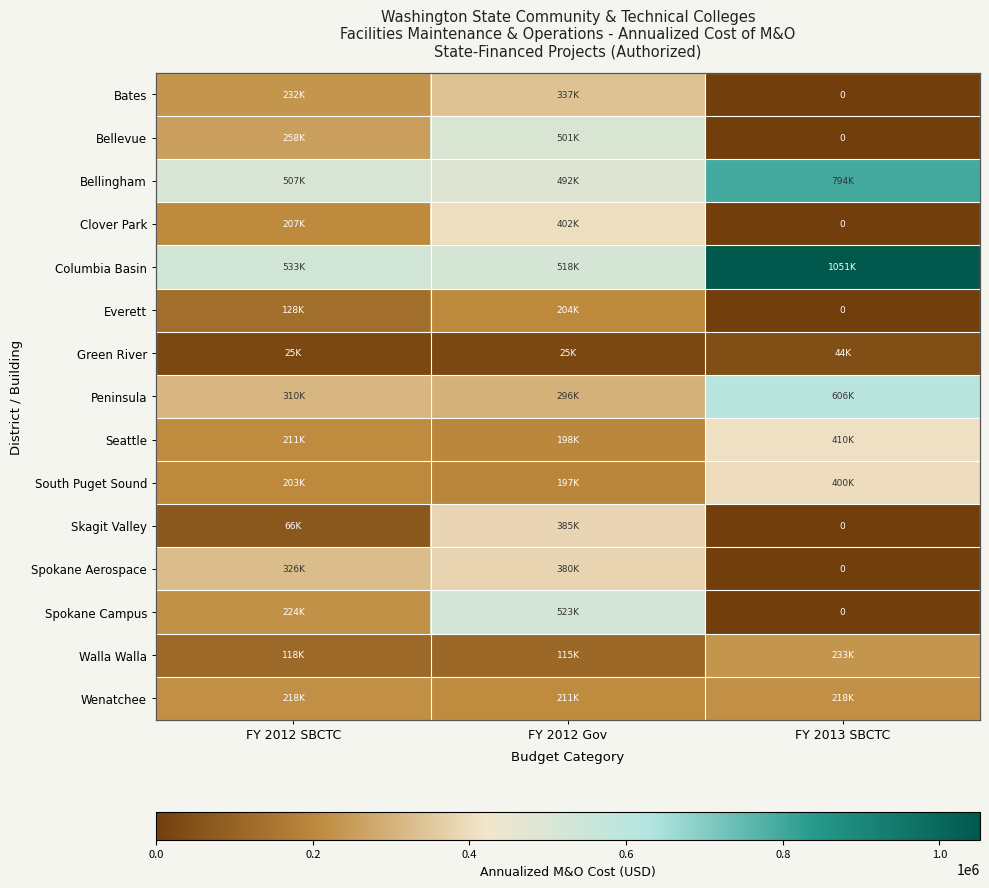

How many Bates values are between 0 and 337700?

3